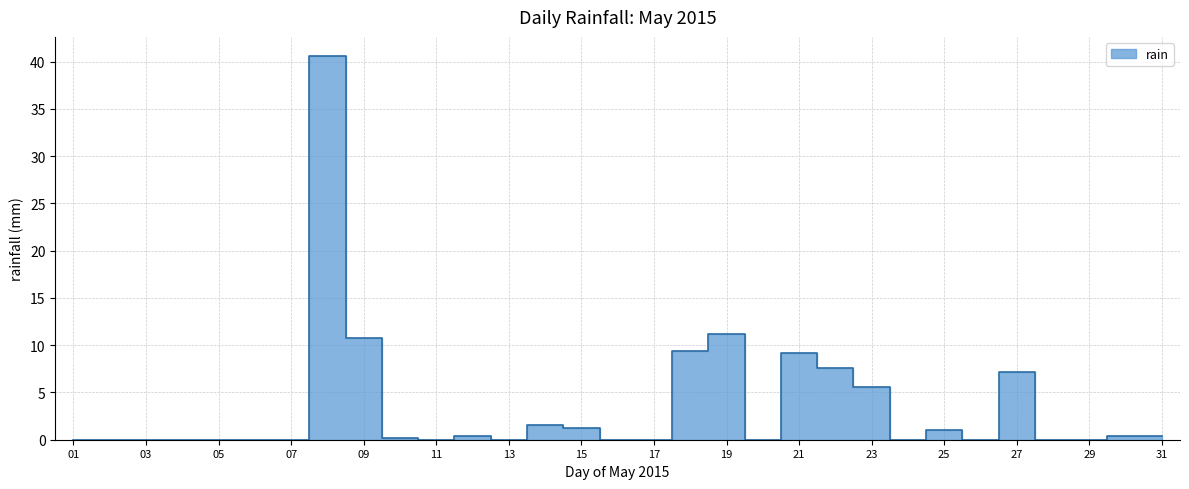

How many interior local peaks (higher than both neighbors) does the data have?

7